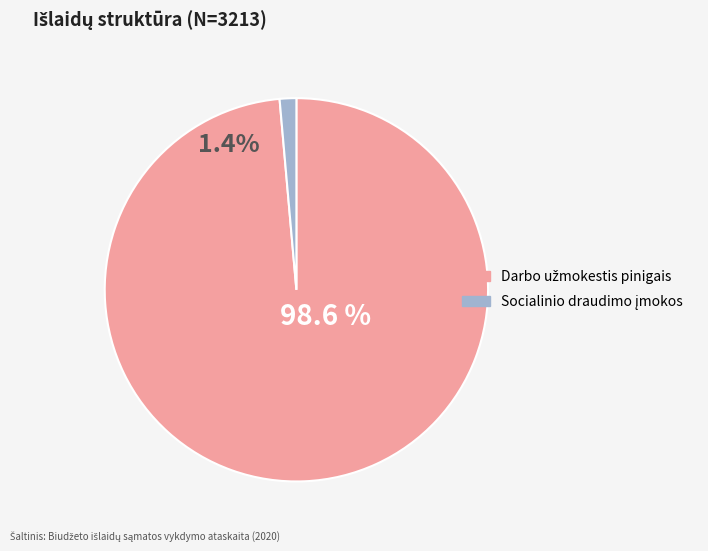

To the nearest percent, what is the average slice percentage?

50%